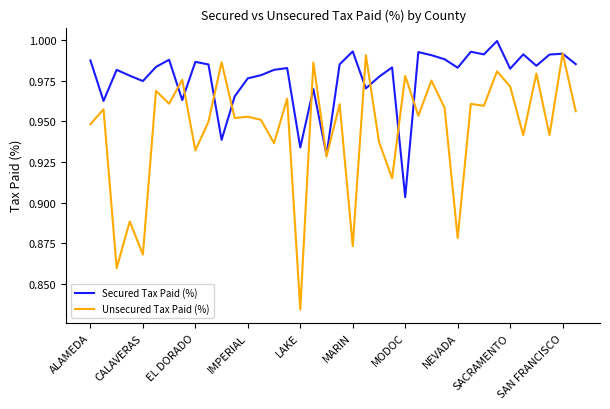

List the series in order of their overall mean, lowest first.

Unsecured Tax Paid (%), Secured Tax Paid (%)